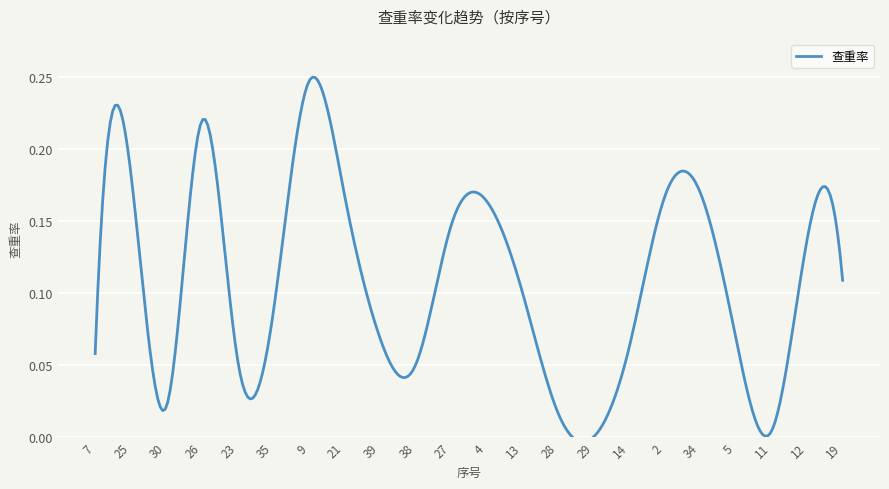

Rank the categories by value from highest to lowest.

9, 26, 25, 34, 21, 2, 4, 27, 12, 19, 13, 35, 39, 5, 14, 7, 23, 38, 30, 28, 11, 29